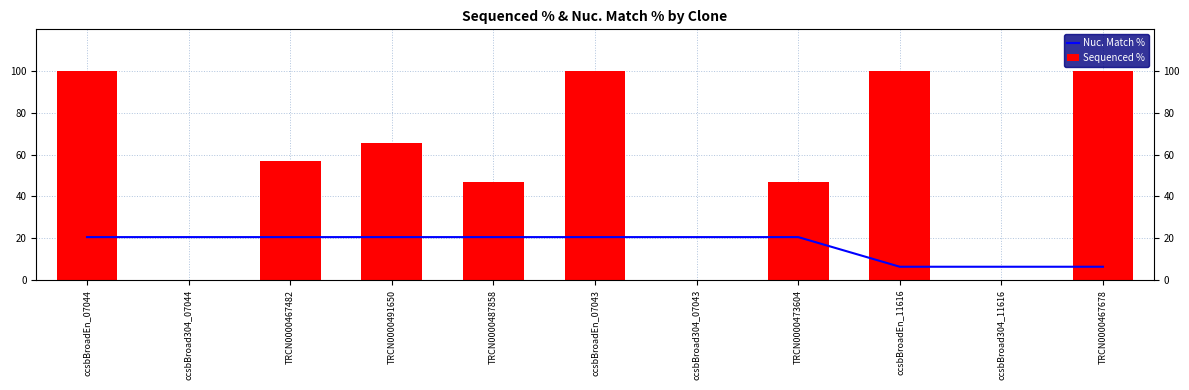

Reading left to right, what are all the values shown in this chart?

Nuc. Match %: 20.5	20.5	20.5	20.5	20.5	20.5	20.5	20.5	6.3	6.3	6.3
Sequenced %: 100.0	0.0	56.8	65.4	47.1	100.0	0.0	47.0	100.0	0.0	100.0